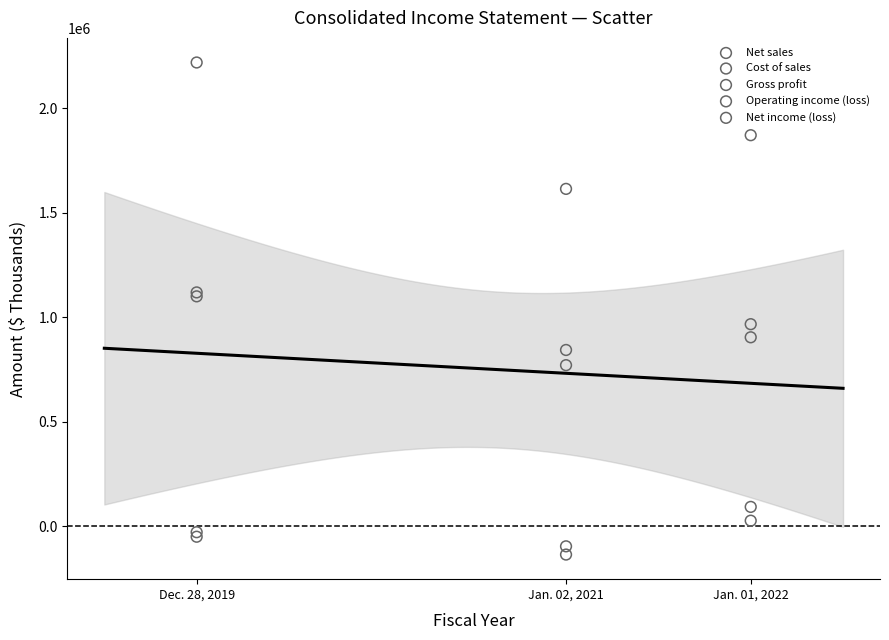

What are all the series names shown in the legend?

Net sales, Cost of sales, Gross profit, Operating income (loss), Net income (loss)